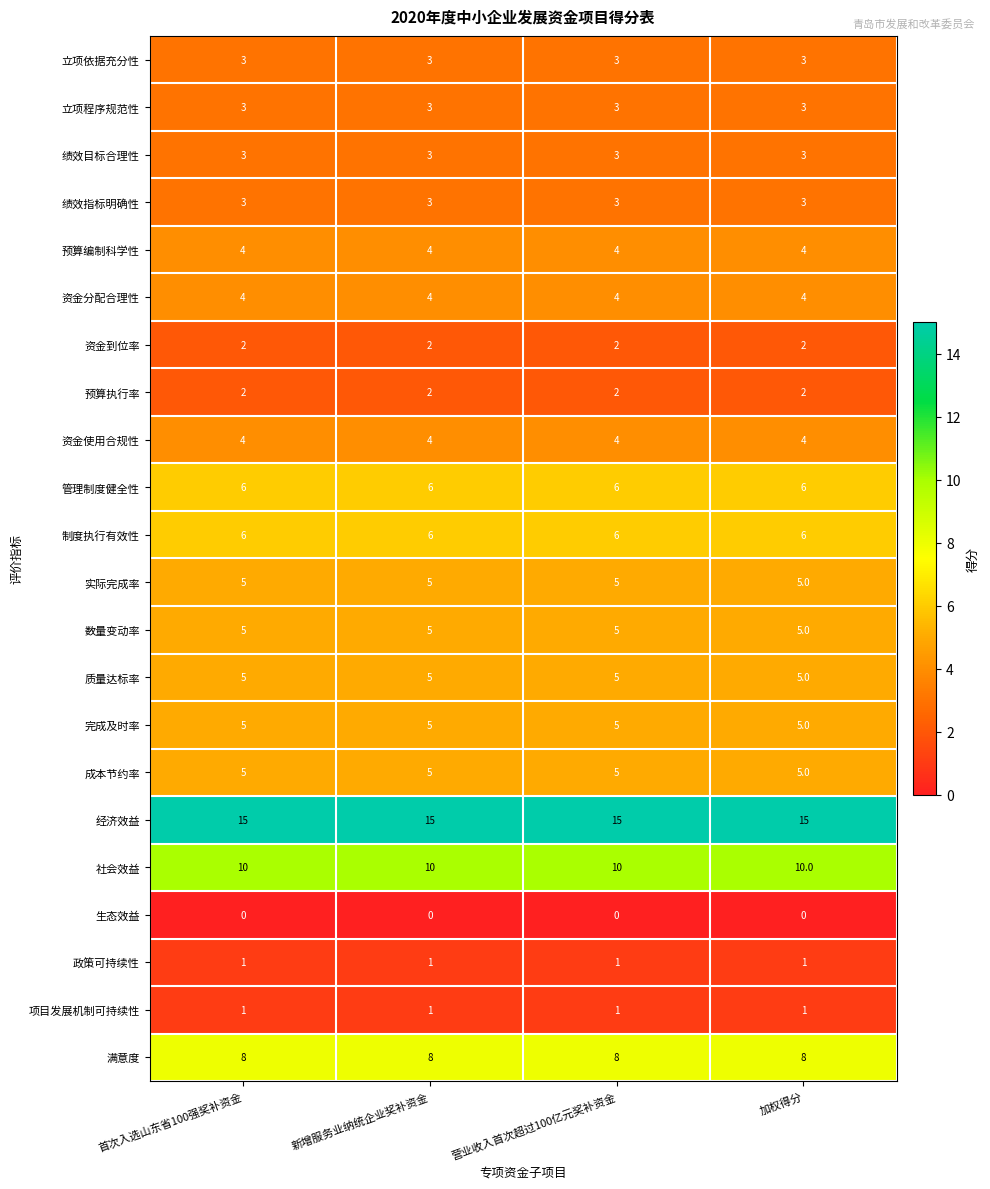

The value of 成本节约率 at 新增服务业纳统企业奖补资金 is 2. True or false?

False